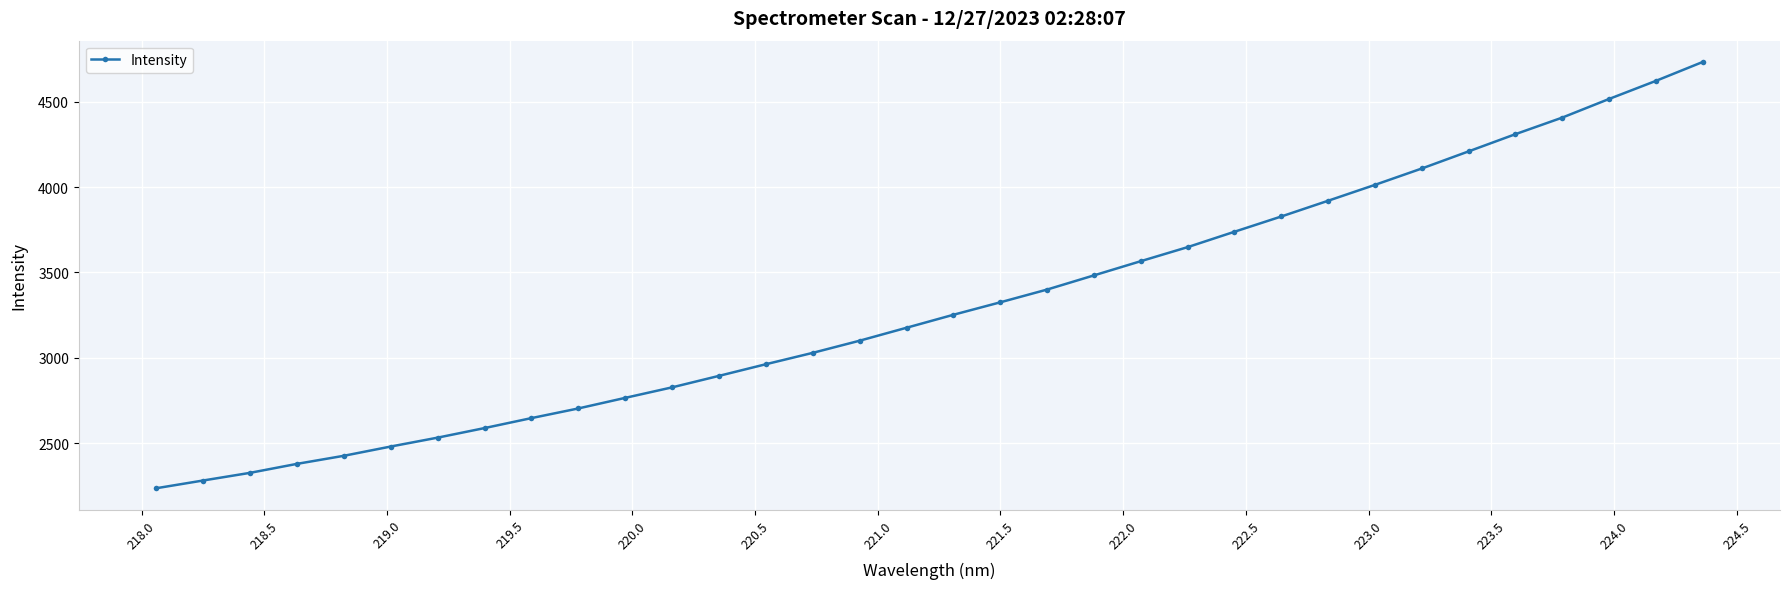

What is the value of the 3rd point from the left?

2326.1